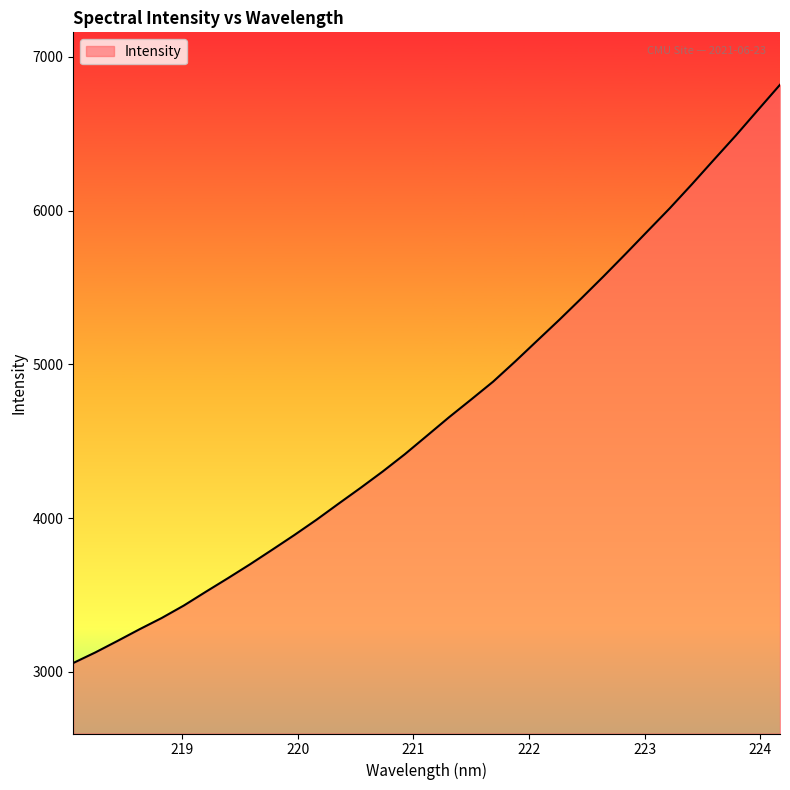

What is the greatest value displayed?

6818.3